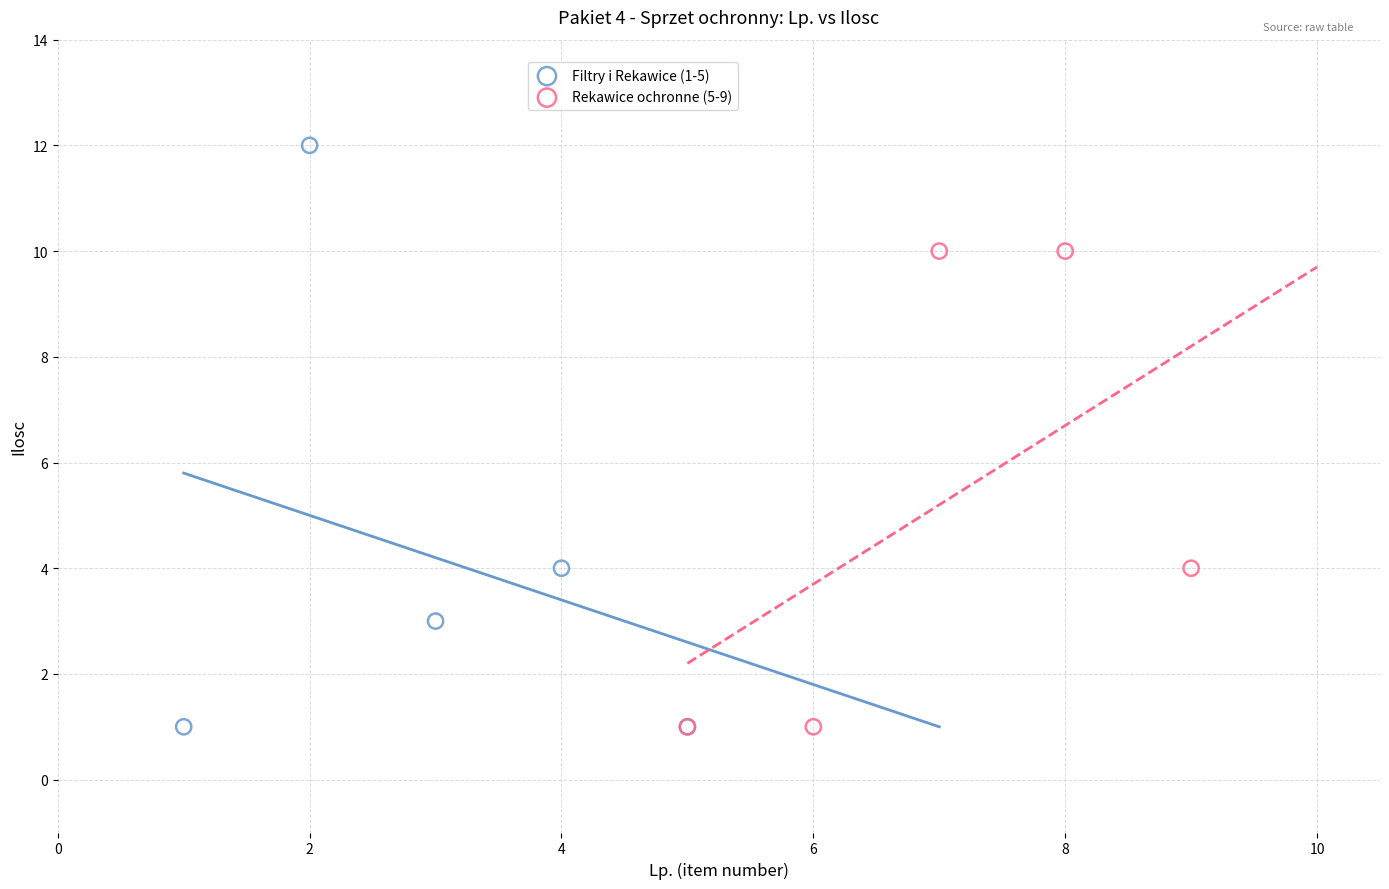

Which series reaches the maximum Y coordinate?

Filtry i Rekawice (1-5)